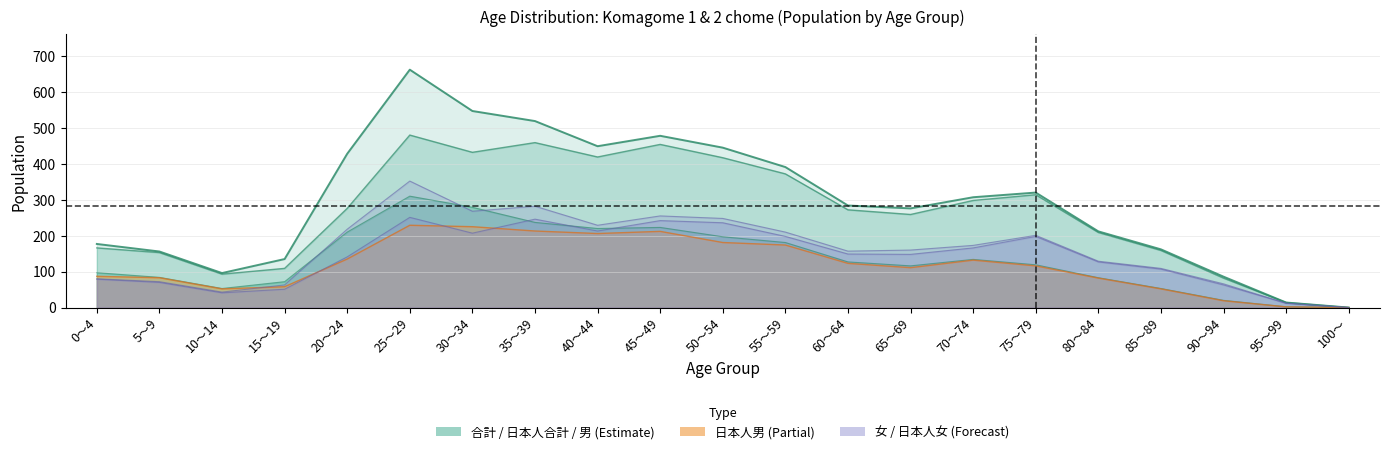

Which series has the largest range (max minus min)?

合計